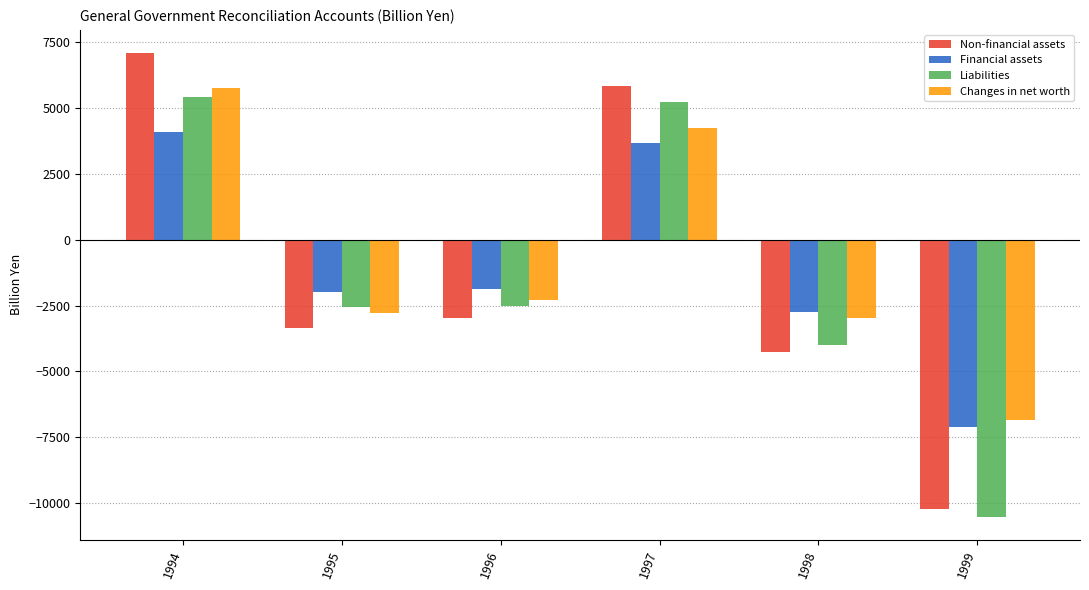

How many values in Liabilities are below zero?

4